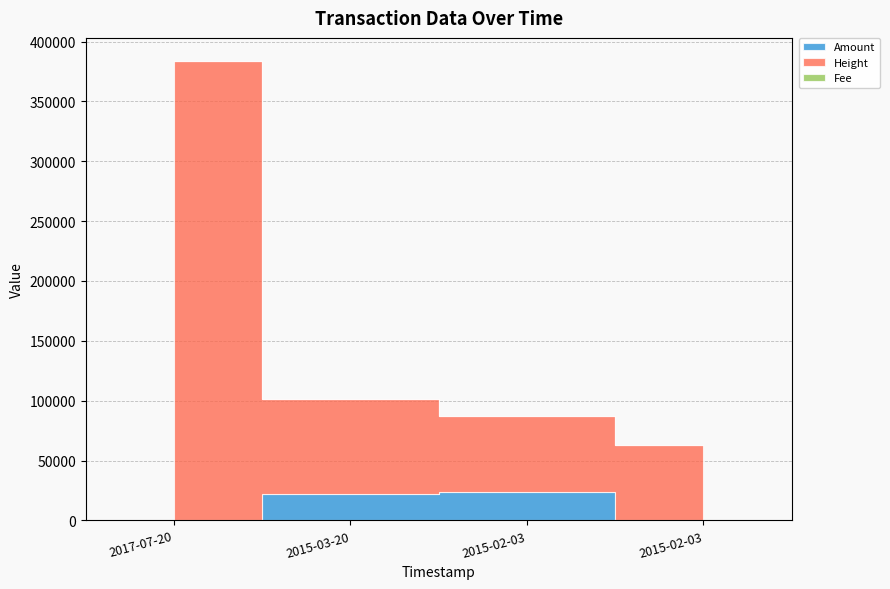

True or false: Amount and Height intersect in this chart.

False